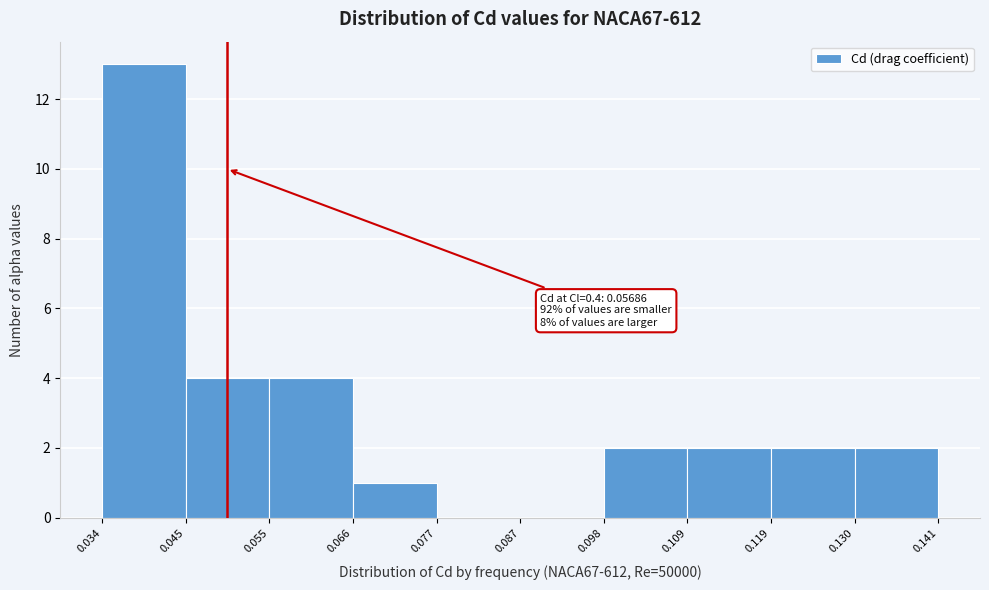

Over which range of the x-axis is the bar tallest?

0.034 to 0.045